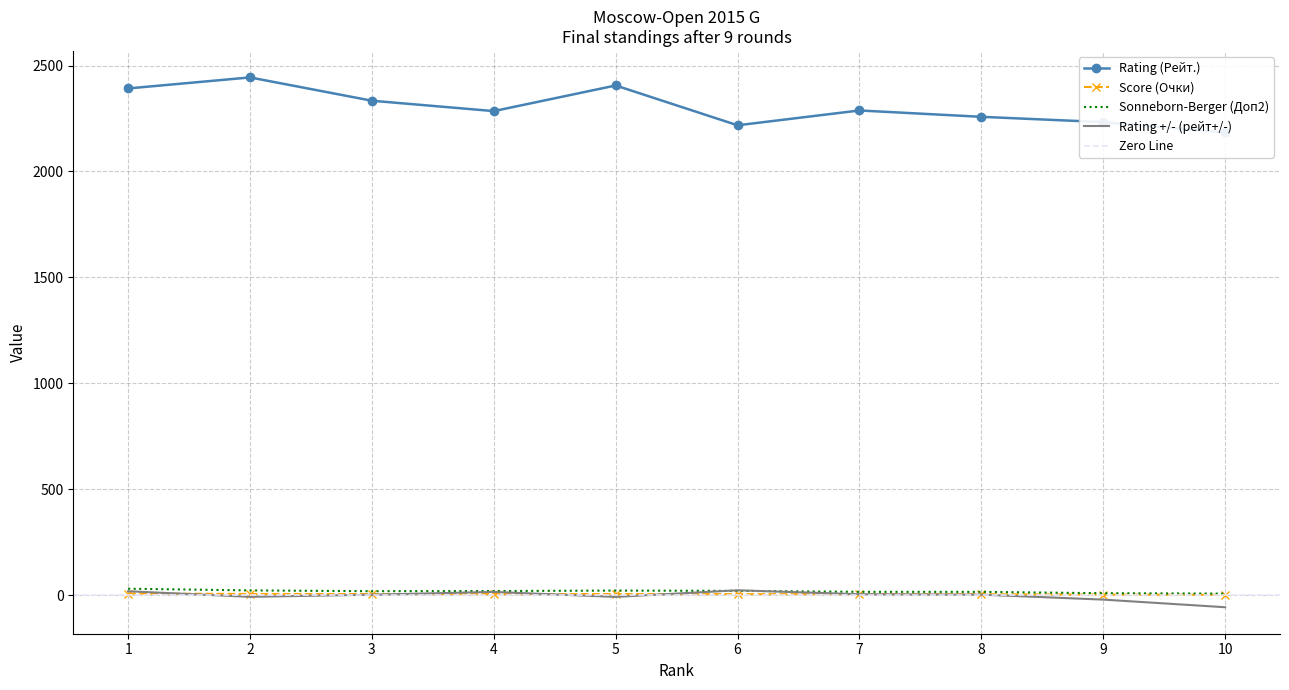

Is it true that Rating (Рейт.) equals 2334.0 at 3?

True